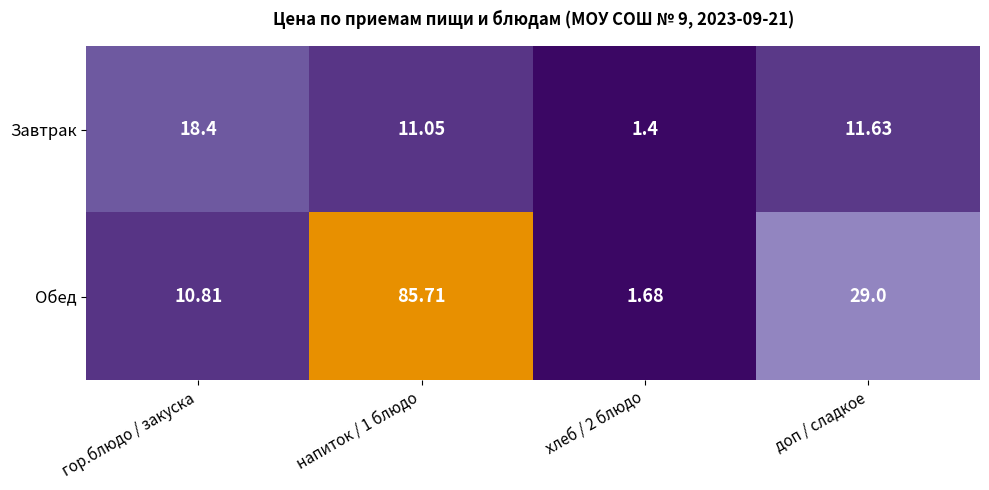

Is the value of Обед at доп / сладкое greater than the value of Завтрак at гор.блюдо / закуска?

Yes